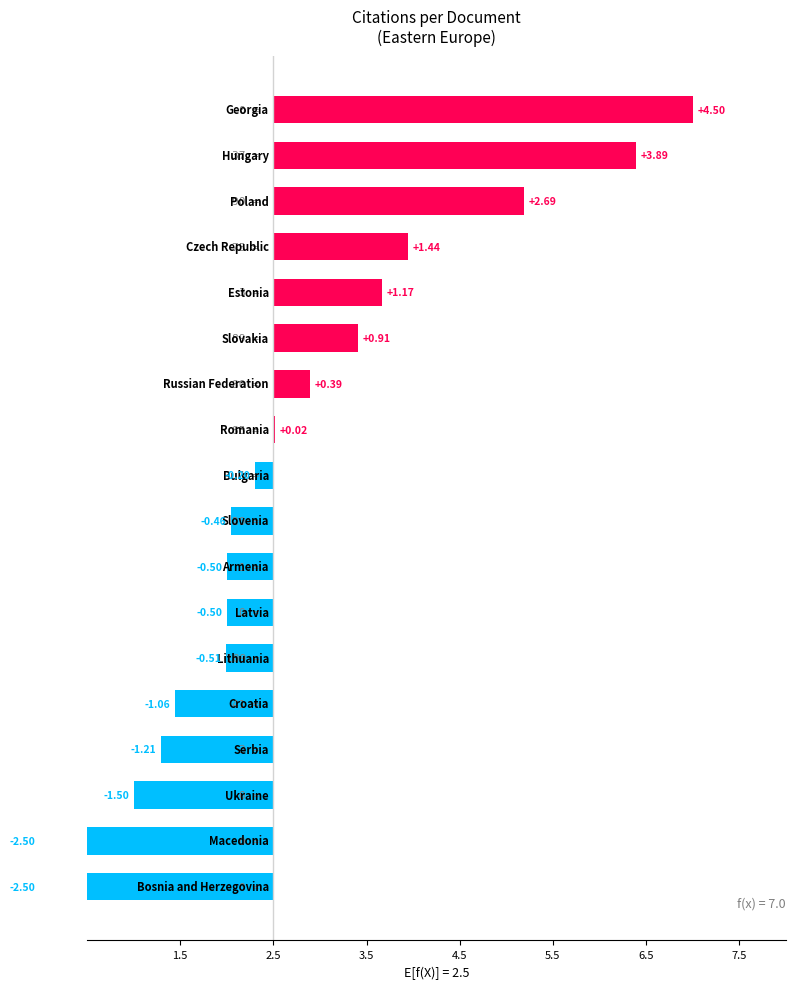

What is the sum of all values?

4.1